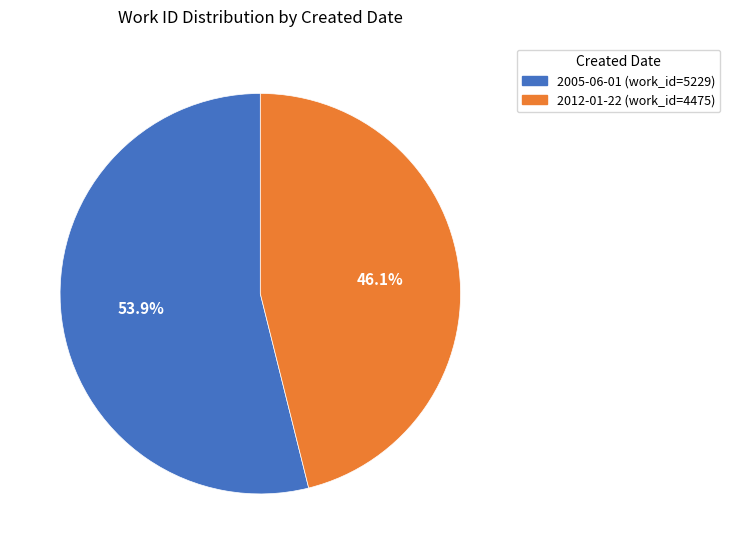

How many slices are in this pie chart?

2